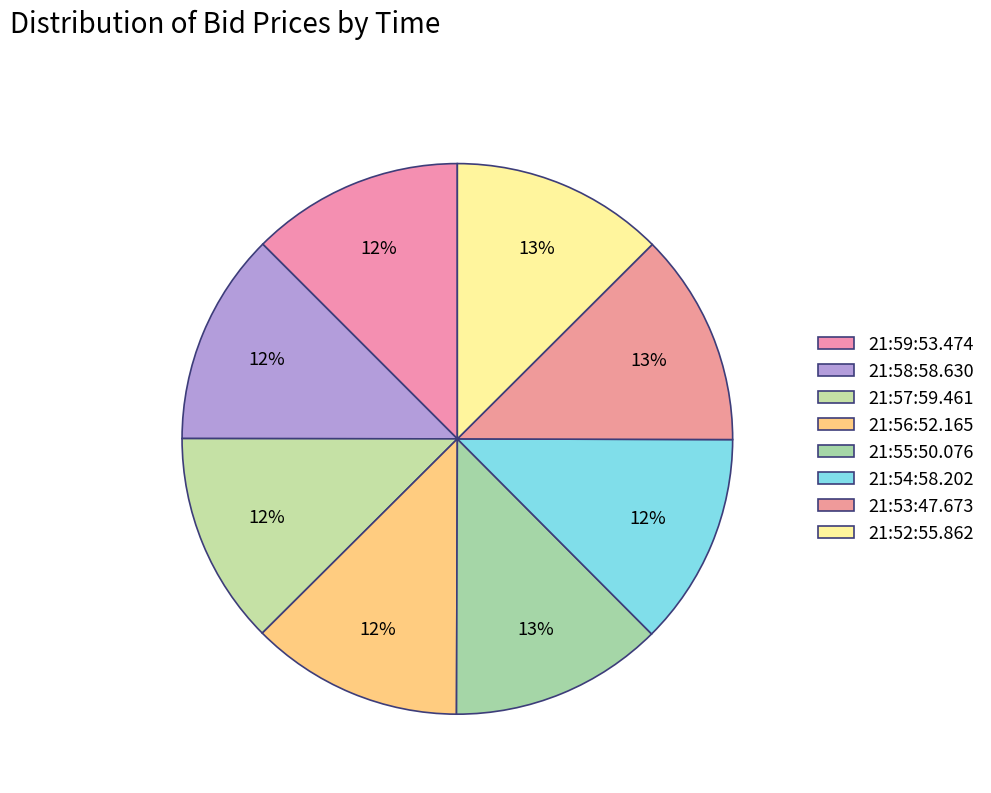

Do 21:55:50.076 and 21:53:47.673 together represent more than half of the pie?

No